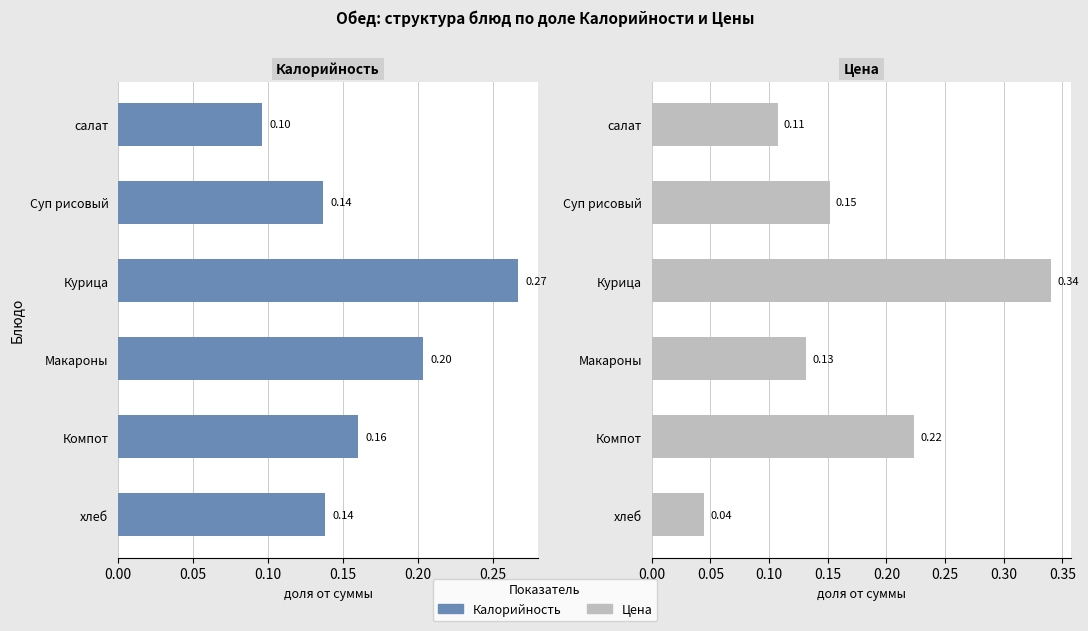

True or false: Цена has a value of 0.2 at Макароны.

False